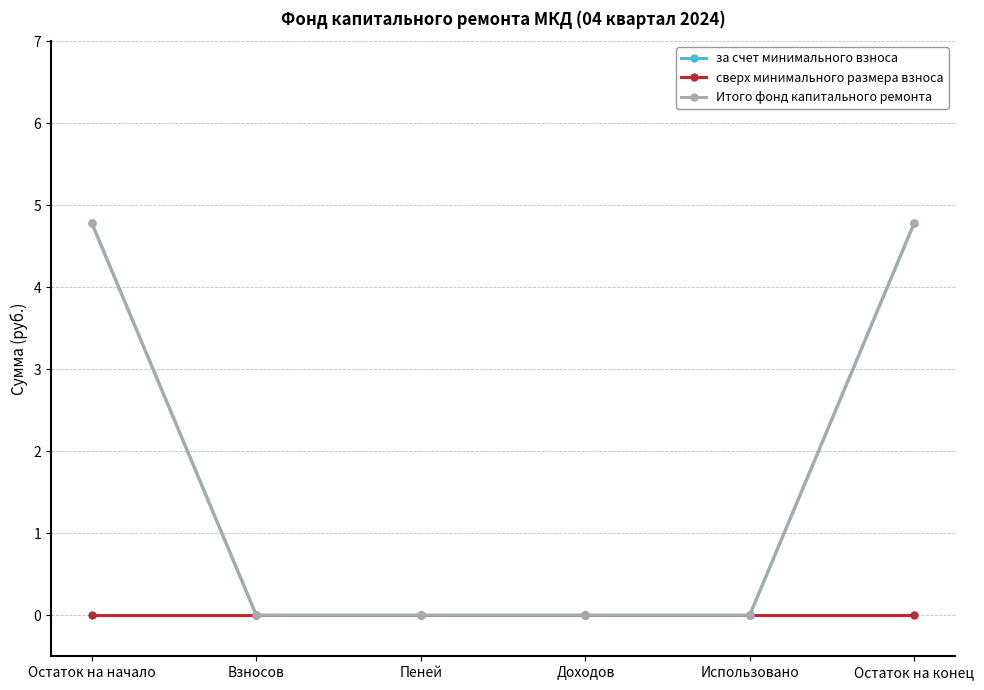

What is the spread (max minus min) of values at Остаток на конец?

4.8